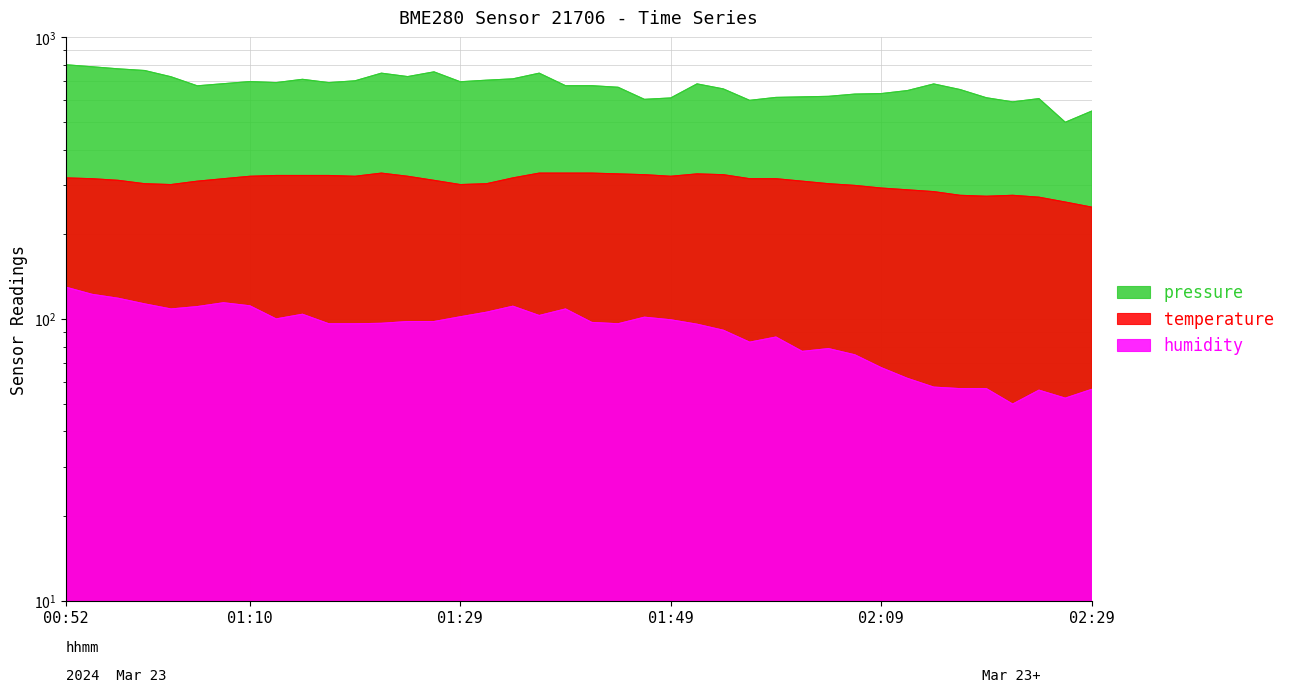

Where does the humidity series first go above 97?

00:52